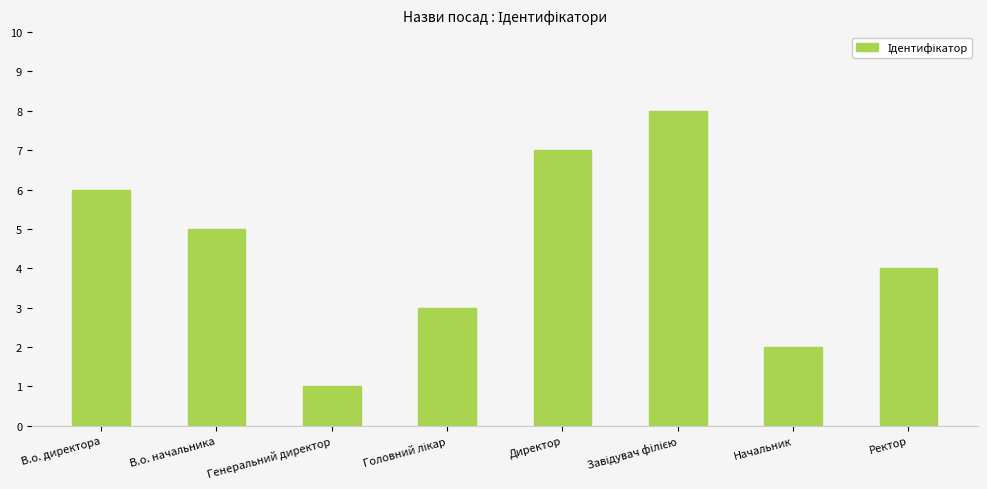

What is the difference between the maximum and second lowest values?

6